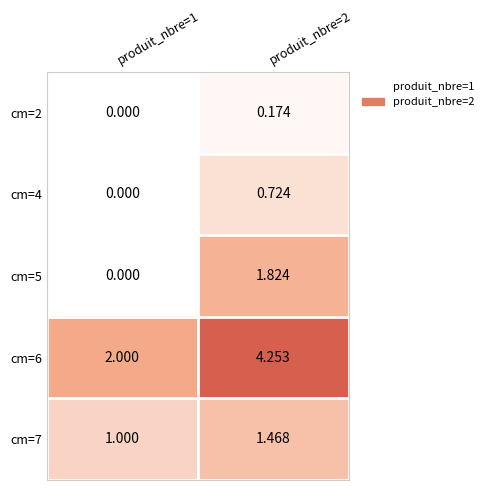

How many distinct data groups are displayed?

5